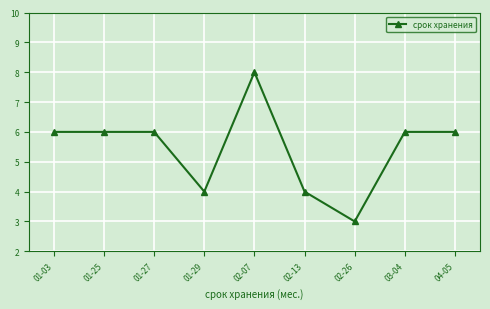

Approximately how many times larger is the value at 02-07 compared to 01-03?

1.3